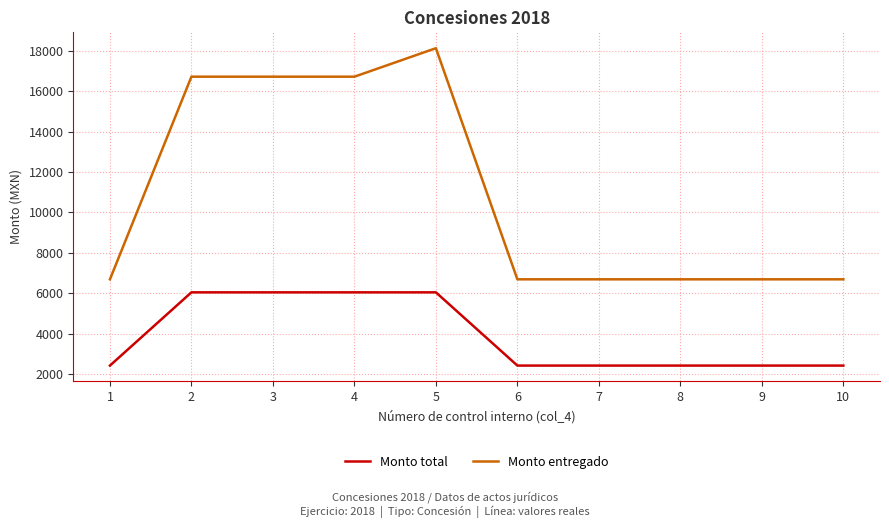

Which category has the highest value across all series?

5